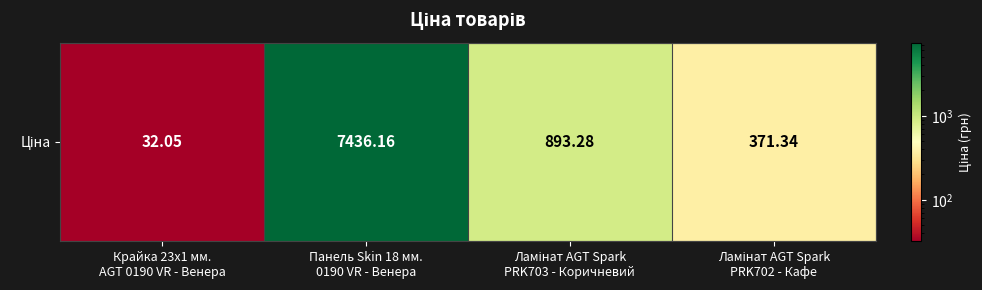

Where is the data nearest to the value 3734?

Ламінат AGT Spark
PRK703 - Коричневий